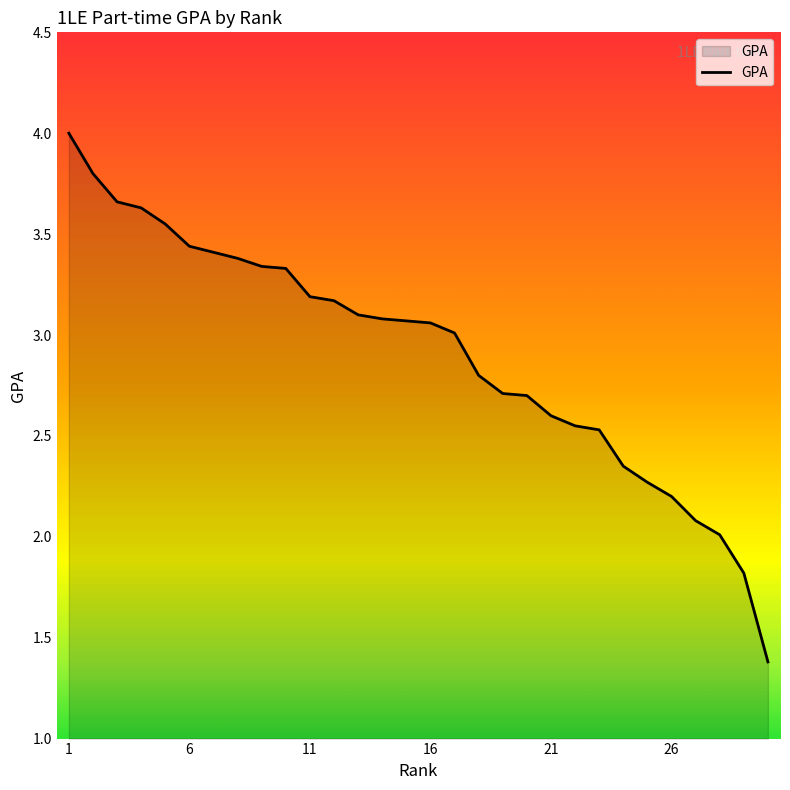

How many distinct data groups are displayed?

1